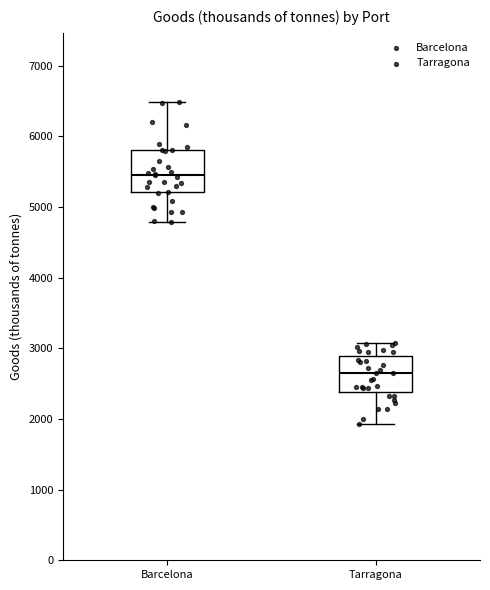

Which box's median line is the highest?

Barcelona